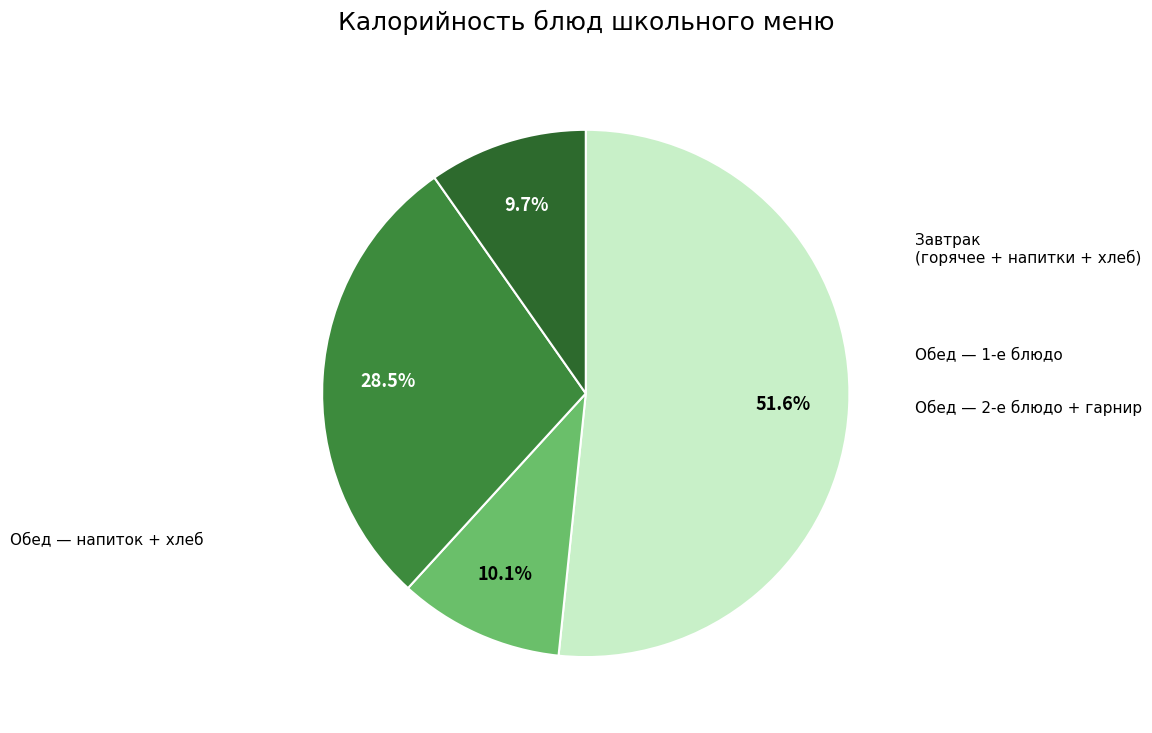

Is there any slice that represents more than half of the pie?

Yes